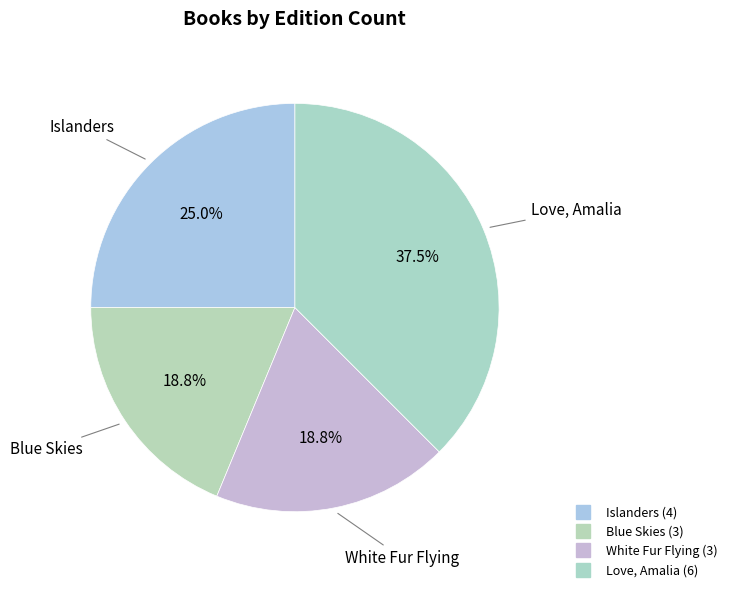

Count the number of slices in the pie.

4